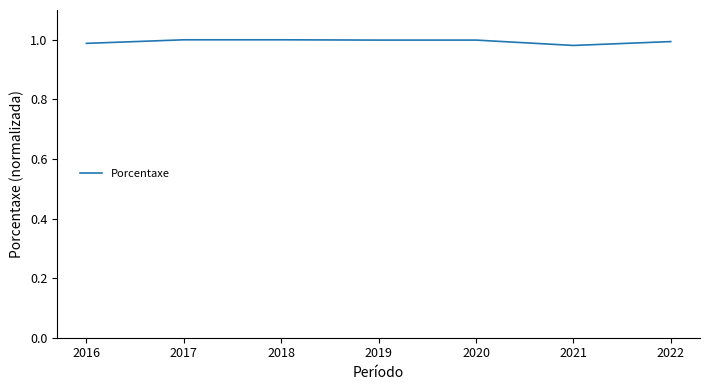

What is the sum of the values at 2019 and 2020?

2.0